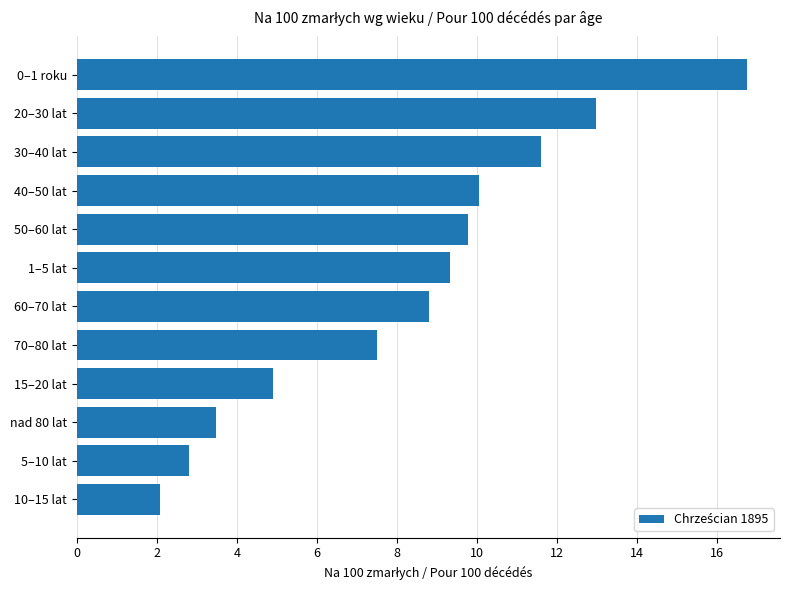

Count the number of data series in this chart.

1